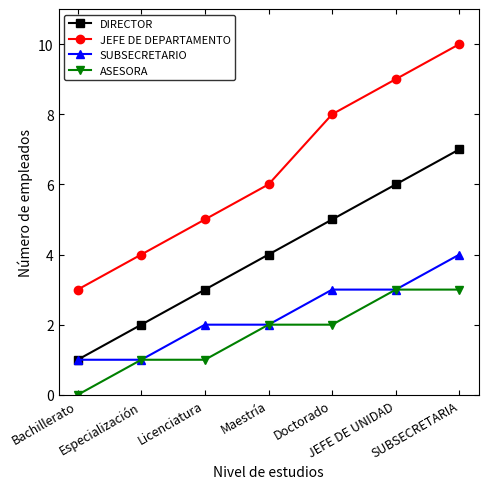

True or false: ASESORA and JEFE DE DEPARTAMENTO cross at least once.

False